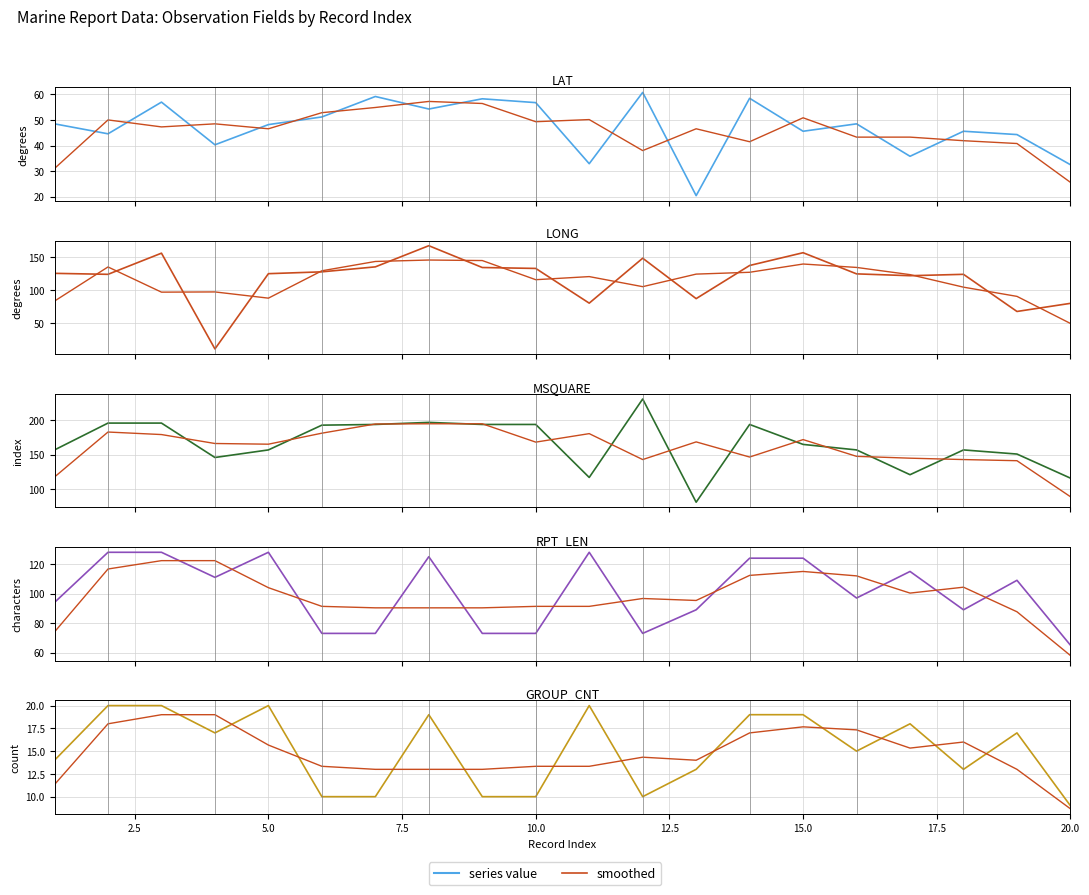

At which label does GROUP_CNT first exceed 17?

2